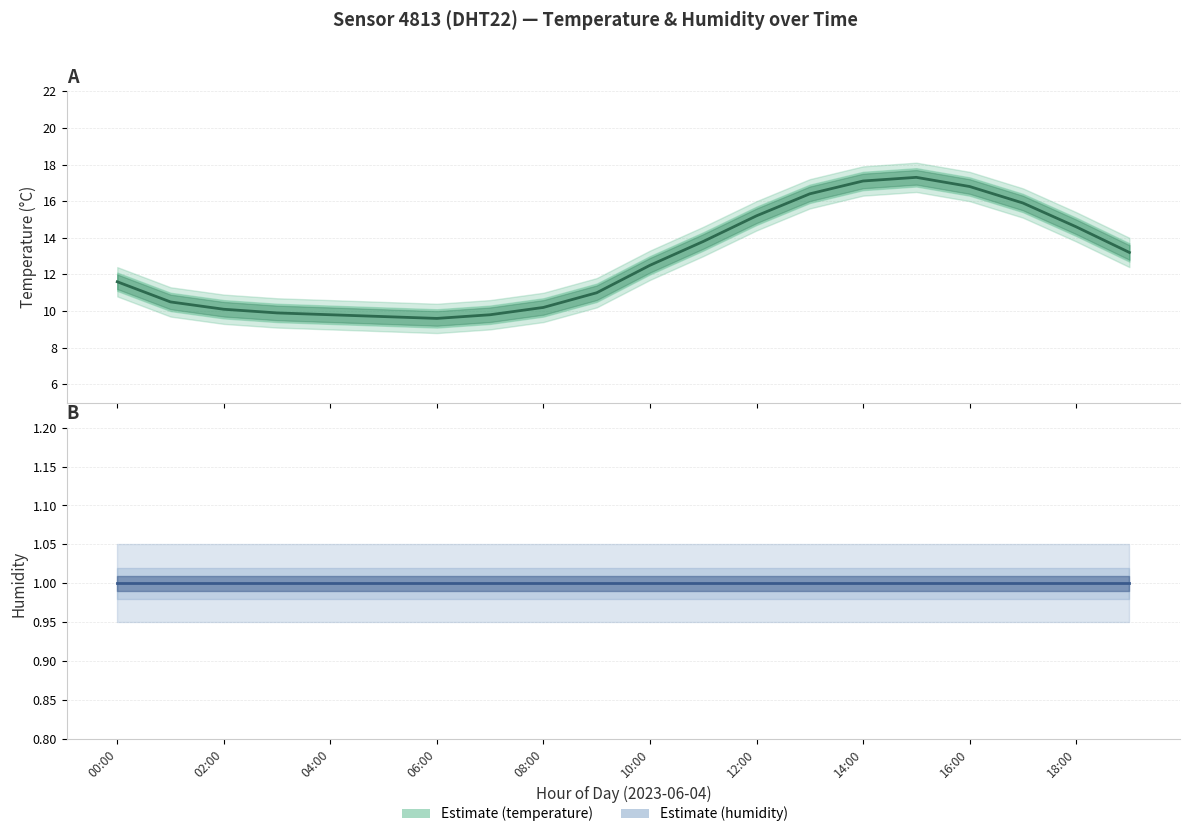

What is the difference between the highest and lowest values at 03:00?

9.7